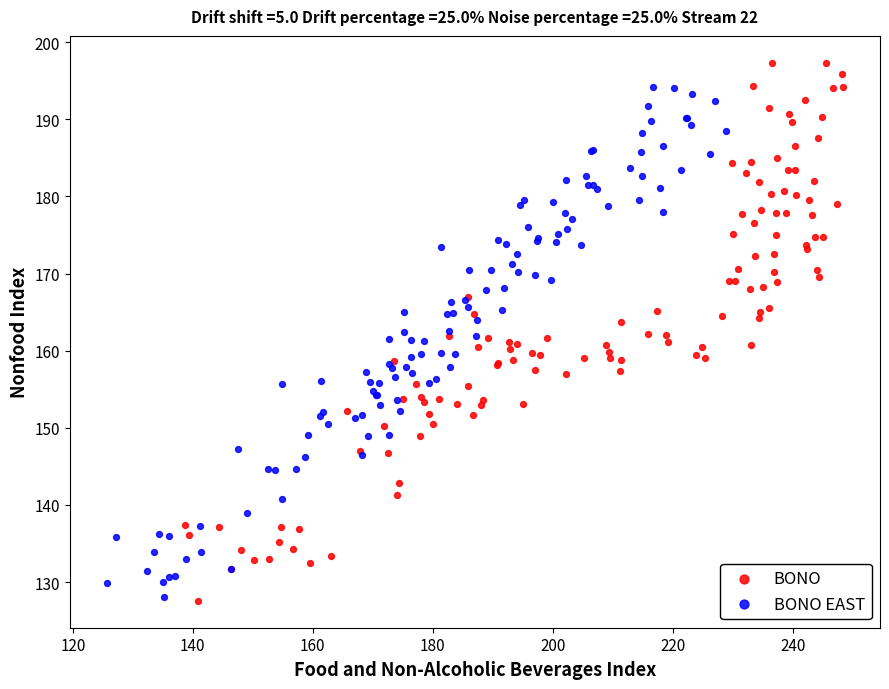

Which series has the largest Y range (max minus min)?

BONO